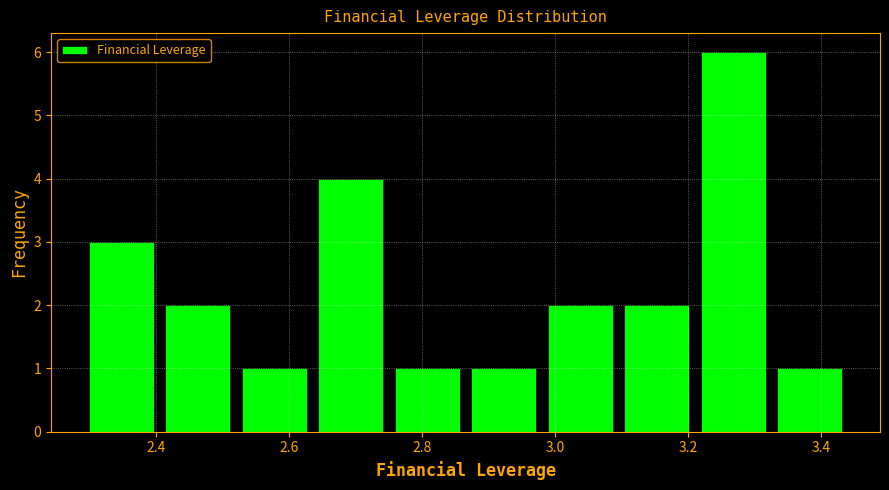

What is the height of the bar covering 2.750 to 2.865 on the x-axis? Neither the bar edges nor the heights are printed on the chart, so give them approximately, as read against the axes.

1